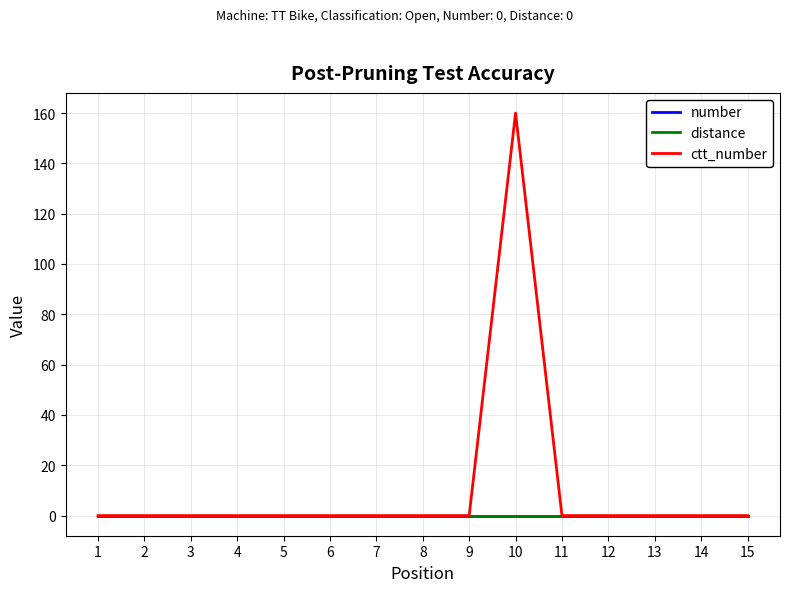

Does the chart have visible grid lines?

Yes